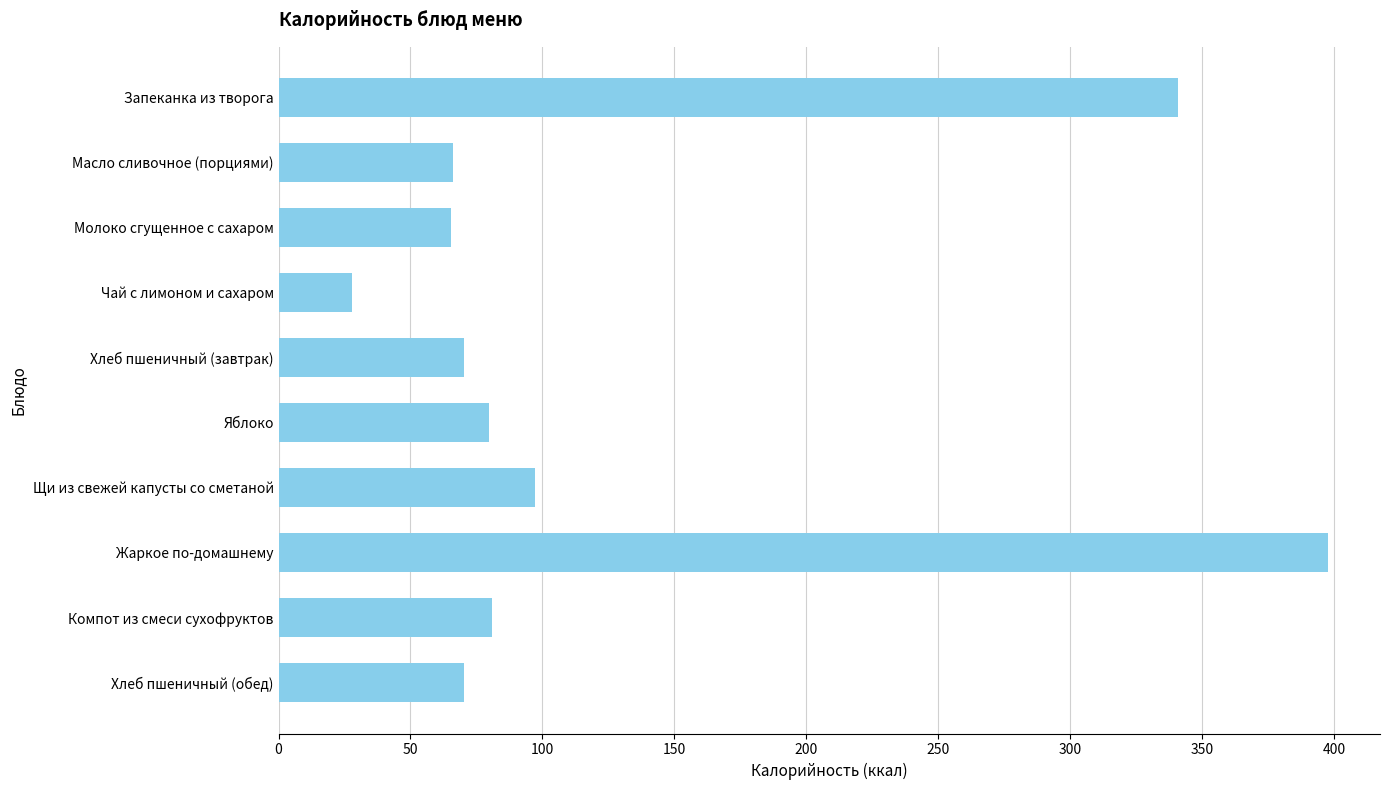

Where is the data nearest to the value 212?

Щи из свежей капусты со сметаной